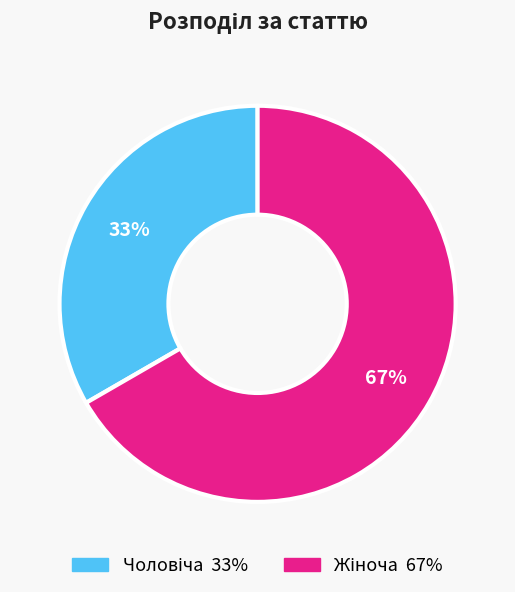

To the nearest percent, what is the average slice percentage?

50%